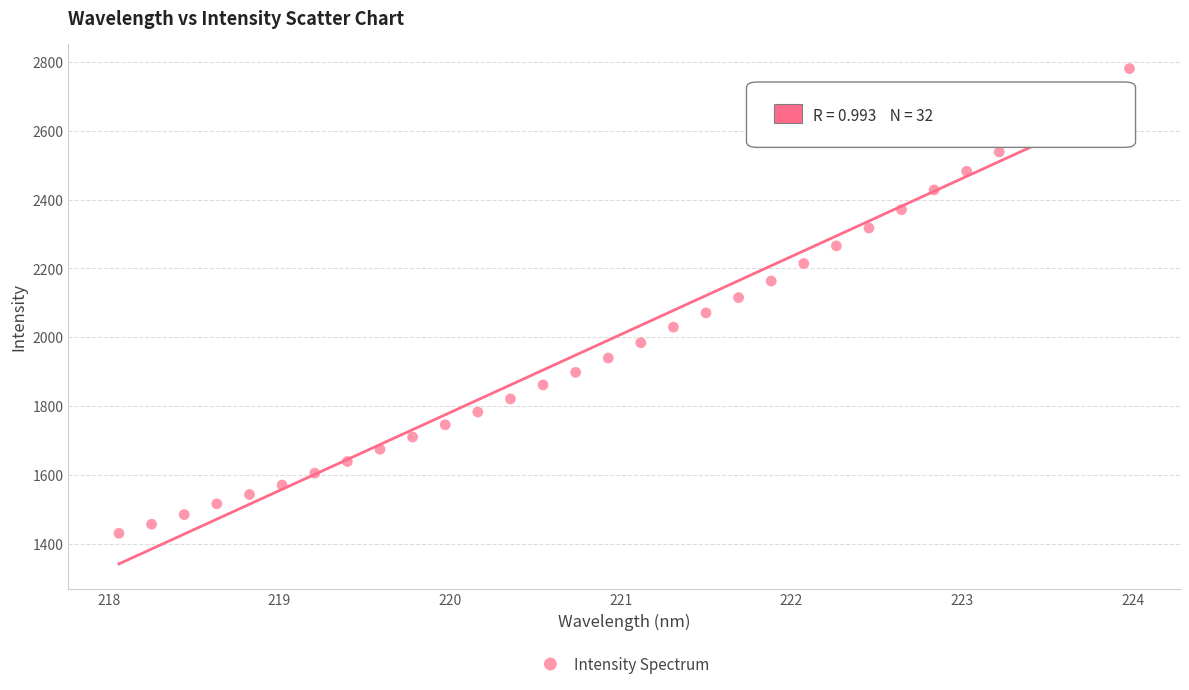

What is the range of Y values (max minus min)?

1350.3